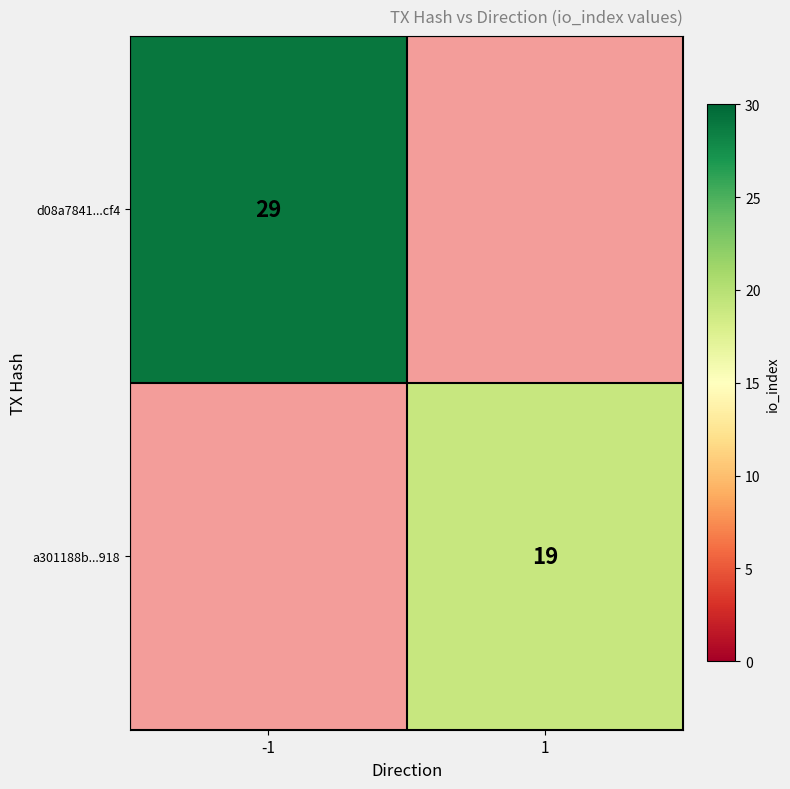

Which label corresponds to the largest value in the chart?

-1